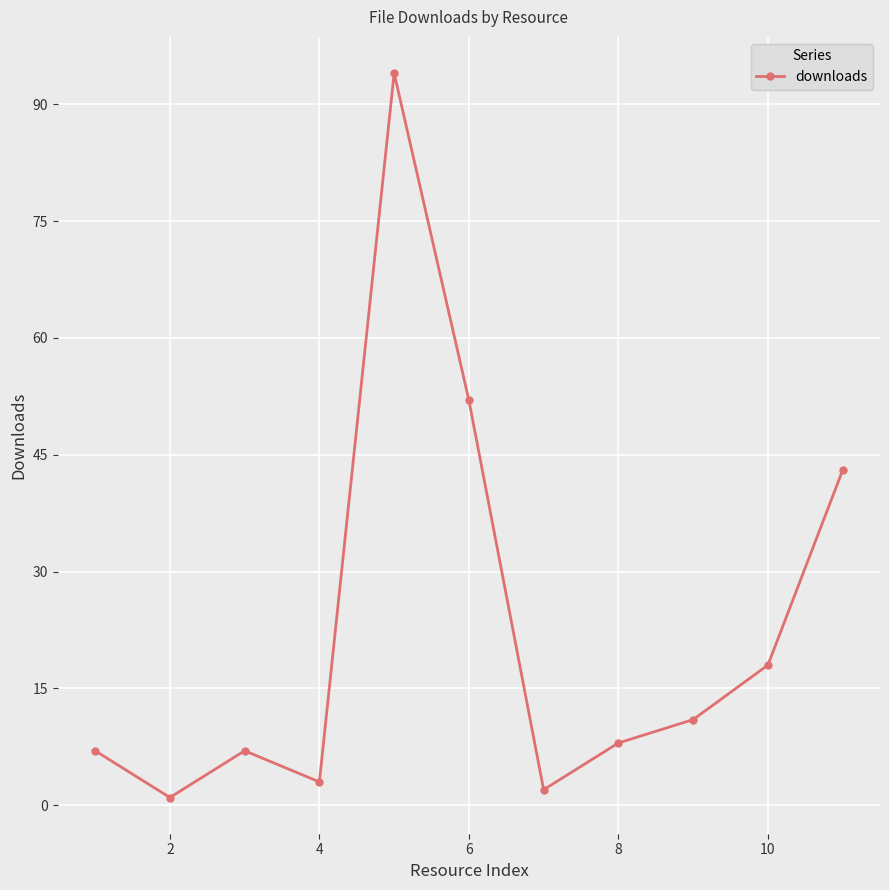

How many points are lower than both their immediate neighbors (excluding endpoints)?

3